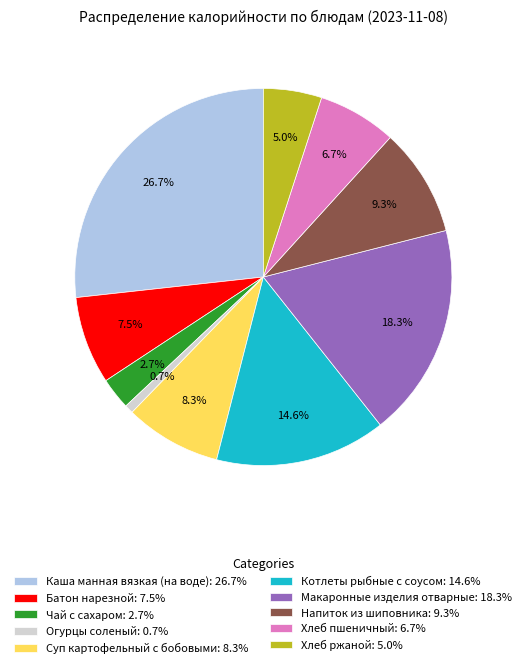

Which slice is the smallest?

Огурцы соленый